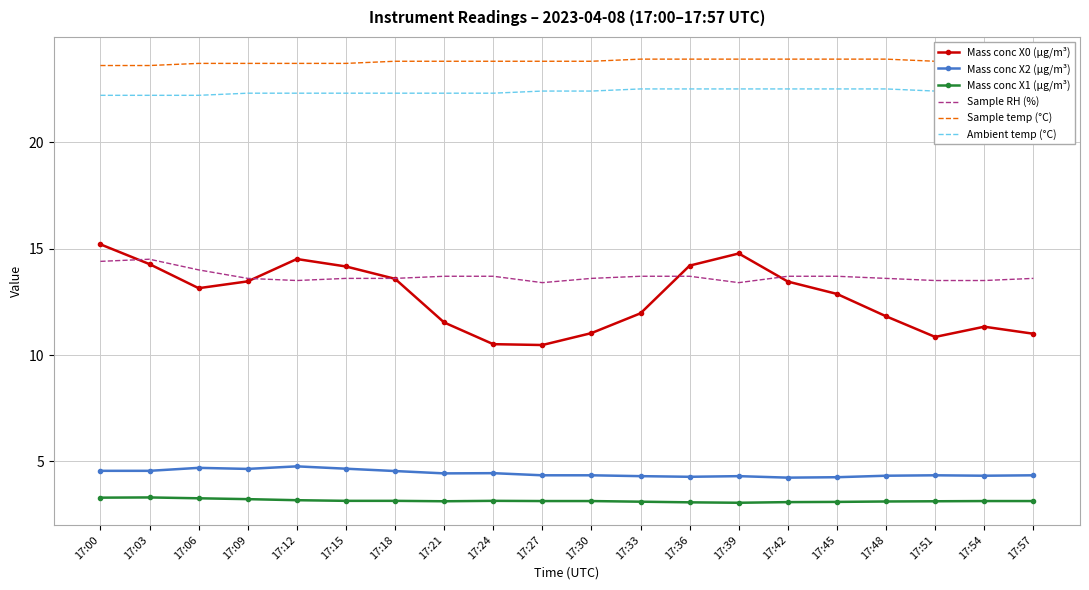

True or false: Mass conc X1 (μg/m³) and Mass conc X2 (μg/m³) cross at least once.

False